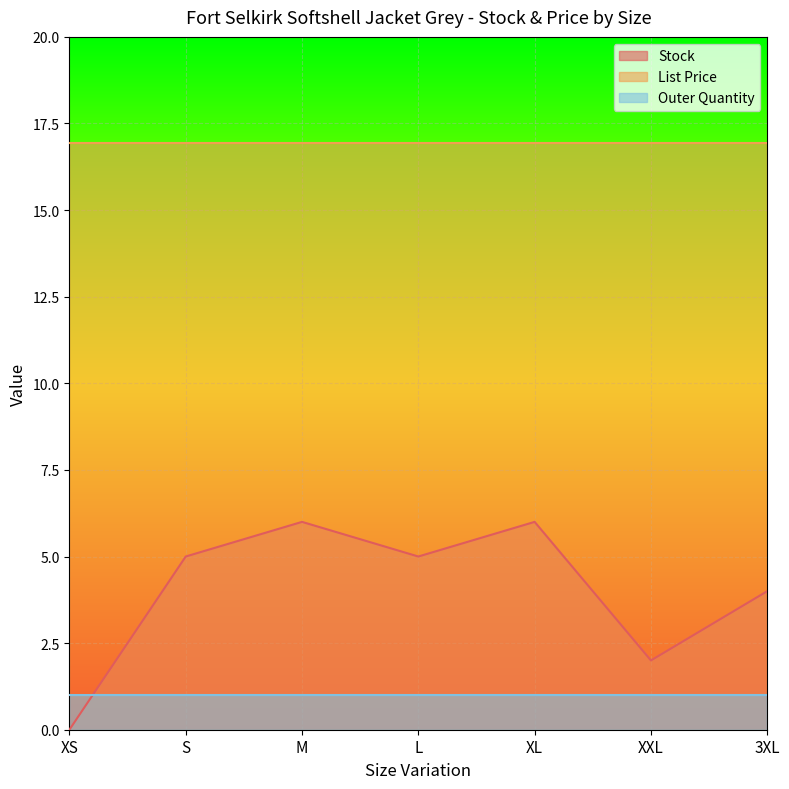

What is the spread (max minus min) of values at S?

15.9